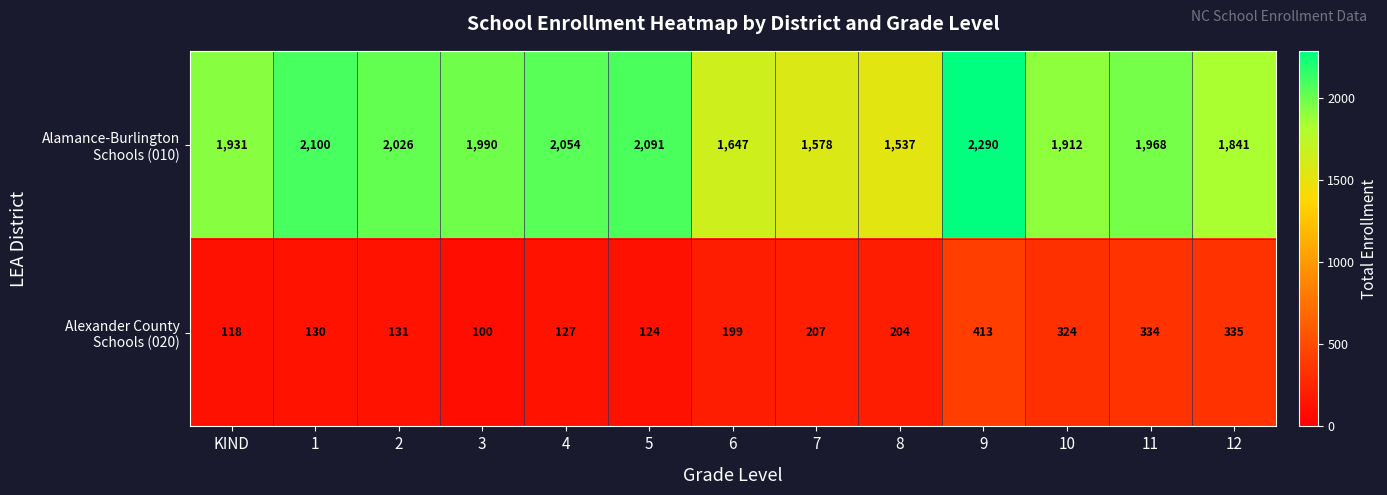

What is the maximum value shown in the chart?

2290